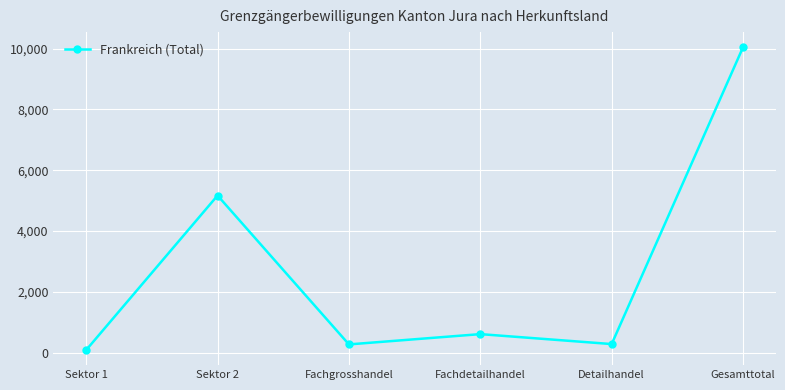

Does the chart have visible grid lines?

Yes